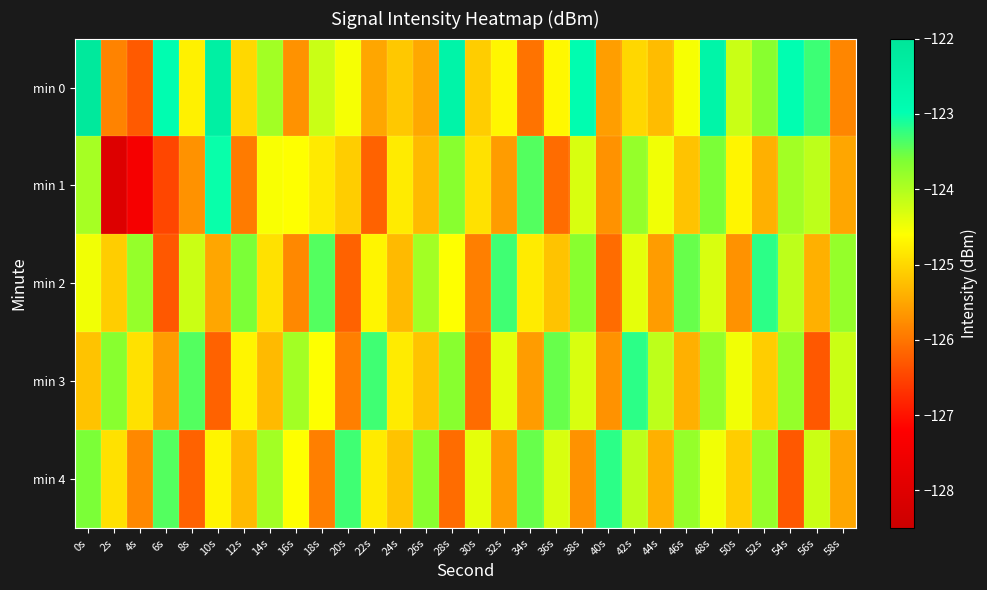

Reading right to left, what are all the values shown in this chart?

min 0: 58s=-125.8	56s=-123.3	54s=-123.0	52s=-123.7	50s=-124.2	48s=-122.6	46s=-124.6	44s=-125.3	42s=-125.0	40s=-125.6	38s=-122.9	36s=-124.7	34s=-126.0	32s=-124.7	30s=-125.1	28s=-122.6	26s=-125.5	24s=-125.2	22s=-125.5	20s=-124.5	18s=-124.2	16s=-125.7	14s=-123.9	12s=-125.0	10s=-122.4	8s=-124.7	6s=-122.9	4s=-126.3	2s=-125.9	0s=-122.2
min 1: 58s=-125.5	56s=-124.1	54s=-123.9	52s=-125.4	50s=-124.7	48s=-123.6	46s=-125.2	44s=-124.5	42s=-123.8	40s=-125.7	38s=-124.3	36s=-126.1	34s=-123.4	32s=-125.6	30s=-124.9	28s=-123.7	26s=-125.3	24s=-124.8	22s=-126.2	20s=-125.1	18s=-124.8	16s=-124.6	14s=-124.6	12s=-125.9	10s=-123.0	8s=-125.7	6s=-126.5	4s=-127.4	2s=-128.0	0s=-123.9
min 2: 58s=-123.8	56s=-125.4	54s=-124.1	52s=-123.2	50s=-125.7	48s=-124.3	46s=-123.5	44s=-125.6	42s=-124.4	40s=-126.1	38s=-123.7	36s=-125.2	34s=-124.8	32s=-123.3	30s=-125.9	28s=-124.6	26s=-123.9	24s=-125.3	22s=-124.7	20s=-126.2	18s=-123.4	16s=-125.8	14s=-124.9	12s=-123.6	10s=-125.5	8s=-124.2	6s=-126.3	4s=-123.8	2s=-125.1	0s=-124.5
min 3: 58s=-124.2	56s=-126.3	54s=-123.8	52s=-125.1	50s=-124.5	48s=-123.8	46s=-125.4	44s=-124.1	42s=-123.2	40s=-125.7	38s=-124.3	36s=-123.5	34s=-125.6	32s=-124.4	30s=-126.1	28s=-123.7	26s=-125.2	24s=-124.8	22s=-123.3	20s=-125.9	18s=-124.6	16s=-123.9	14s=-125.3	12s=-124.7	10s=-126.2	8s=-123.4	6s=-125.6	4s=-124.9	2s=-123.7	0s=-125.2
min 4: 58s=-125.5	56s=-124.2	54s=-126.3	52s=-123.8	50s=-125.1	48s=-124.5	46s=-123.8	44s=-125.4	42s=-124.1	40s=-123.2	38s=-125.7	36s=-124.3	34s=-123.5	32s=-125.6	30s=-124.4	28s=-126.1	26s=-123.7	24s=-125.2	22s=-124.8	20s=-123.3	18s=-125.9	16s=-124.6	14s=-123.9	12s=-125.3	10s=-124.7	8s=-126.2	6s=-123.4	4s=-125.8	2s=-124.9	0s=-123.6